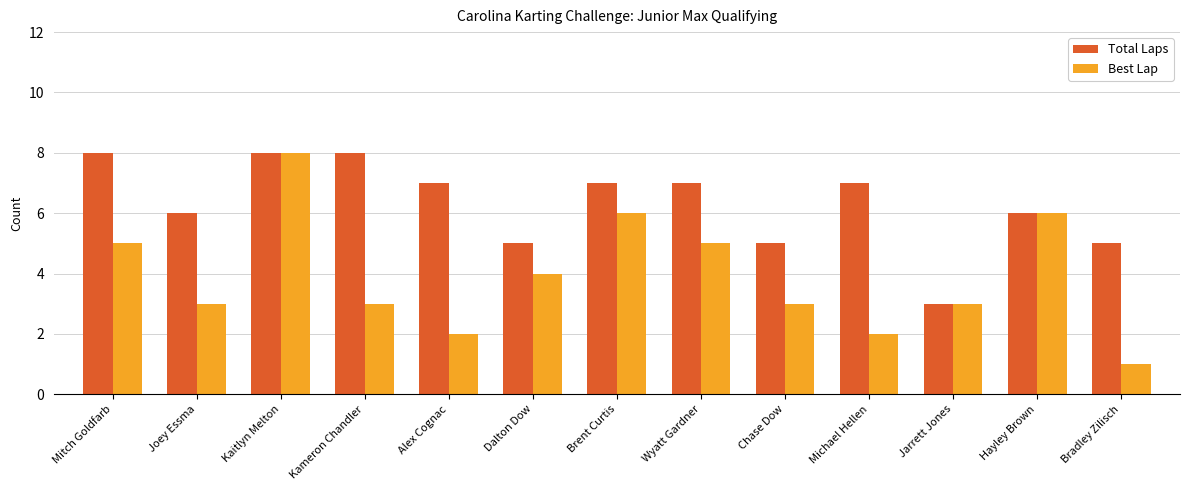

What is the difference between the maximum and second lowest values in the Best Lap series?

6